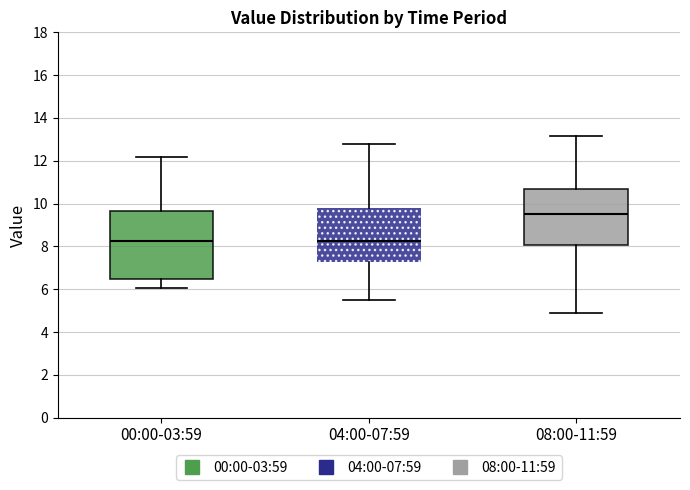

Reading left to right, transcribe this box plot: for each box, give where its median line is, the range the box spans, and where its two whiskers end, as read against the y-axis. The values are not printed on the chart, so give them approximately, as read against the axis.

00:00-03:59: median 8.2, box 6.4 to 9.6, whiskers 6.0 to 12.2
04:00-07:59: median 8.2, box 7.2 to 9.8, whiskers 5.6 to 12.8
08:00-11:59: median 9.6, box 8.0 to 10.6, whiskers 4.8 to 13.2